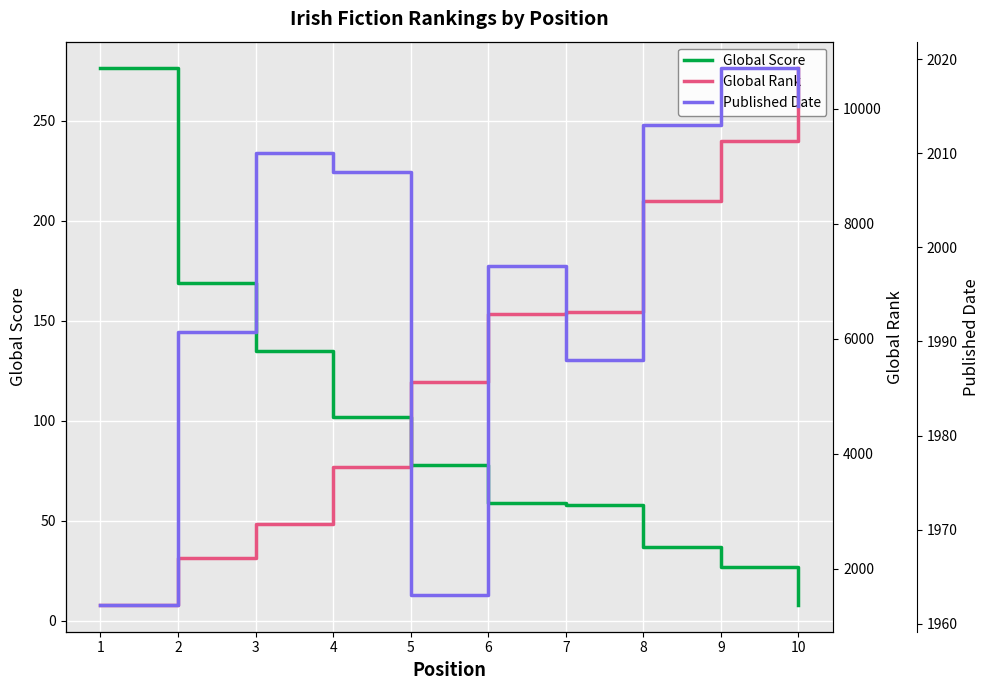

Is the value of Global Score at 9 greater than the value of Global Rank at 2?

No